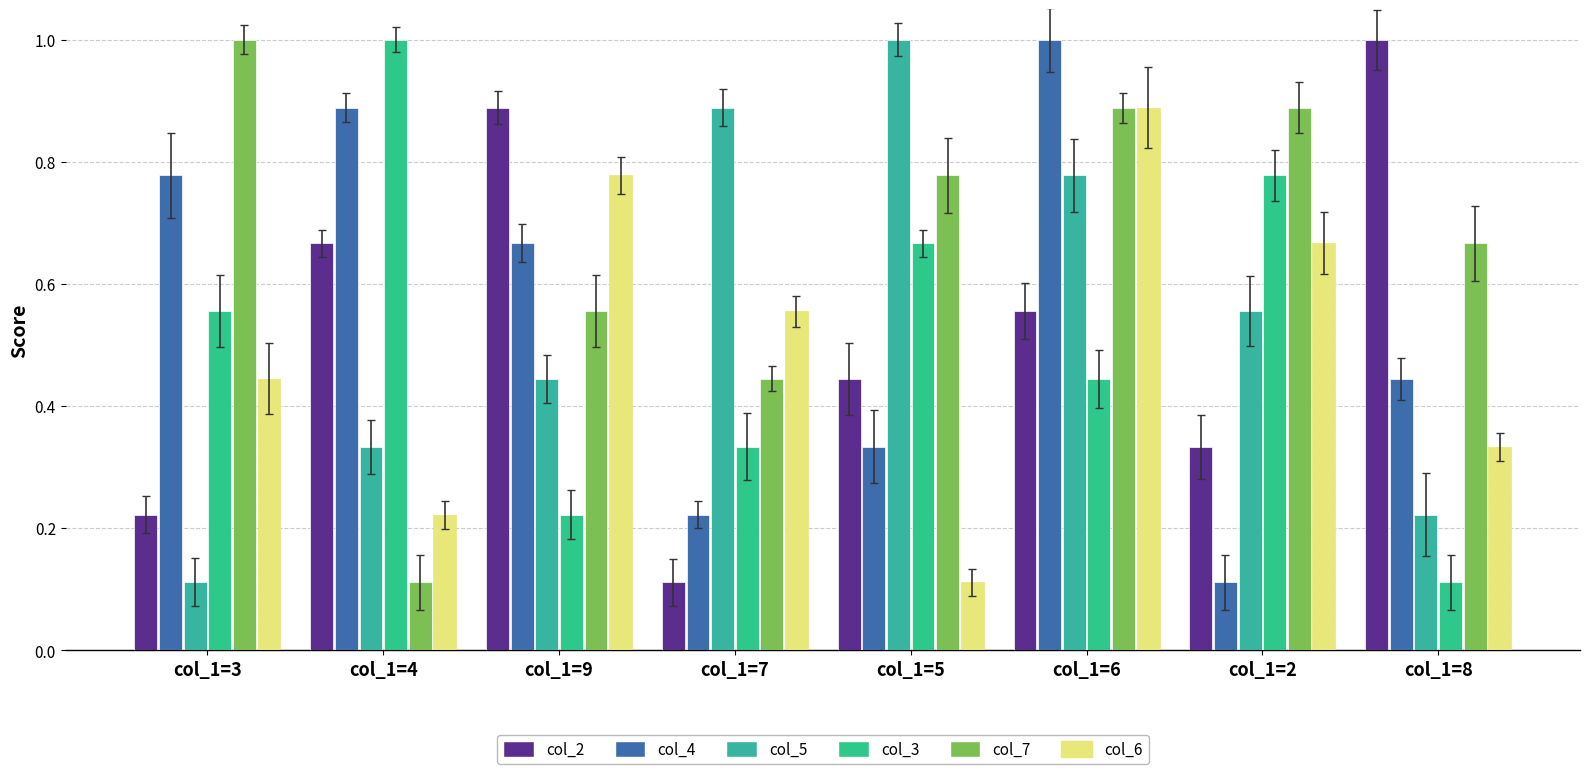

Rank the series by their maximum value, from highest to lowest.

col_2, col_4, col_5, col_3, col_7, col_6